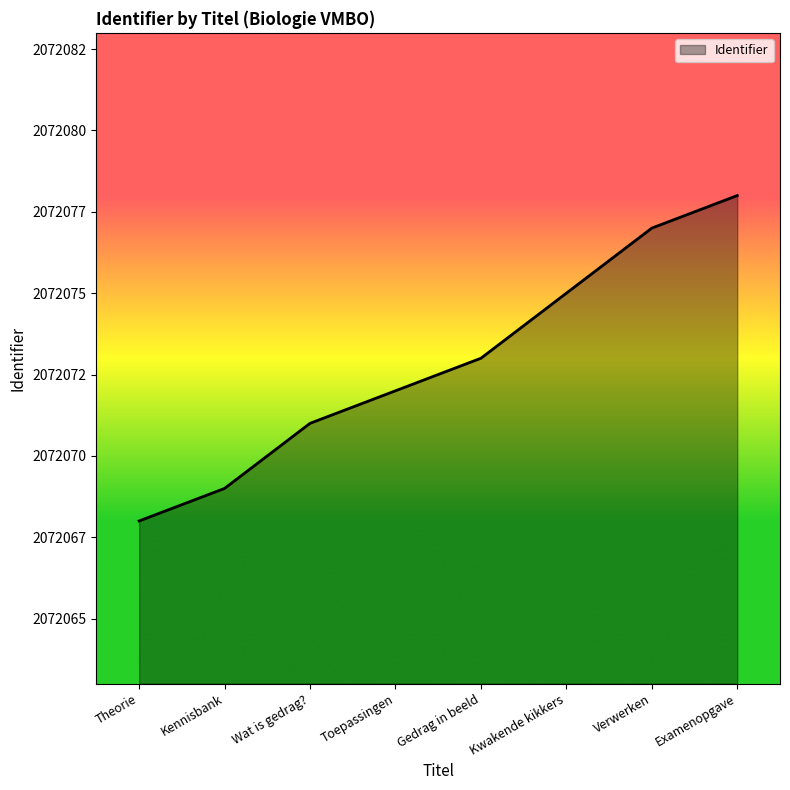

What is the sum of the values at Examenopgave and Wat is gedrag??

4144149